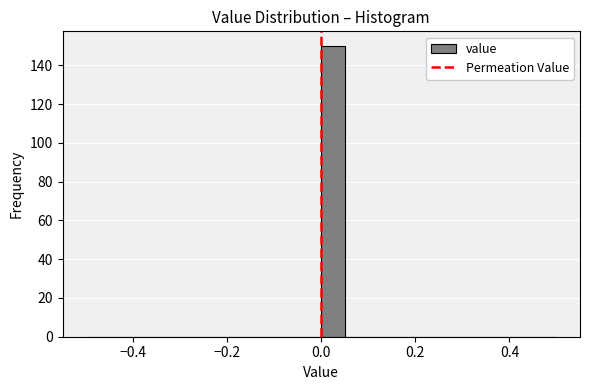

Read against the x-axis, roughly where is the centre of the tallest bar?

0.02